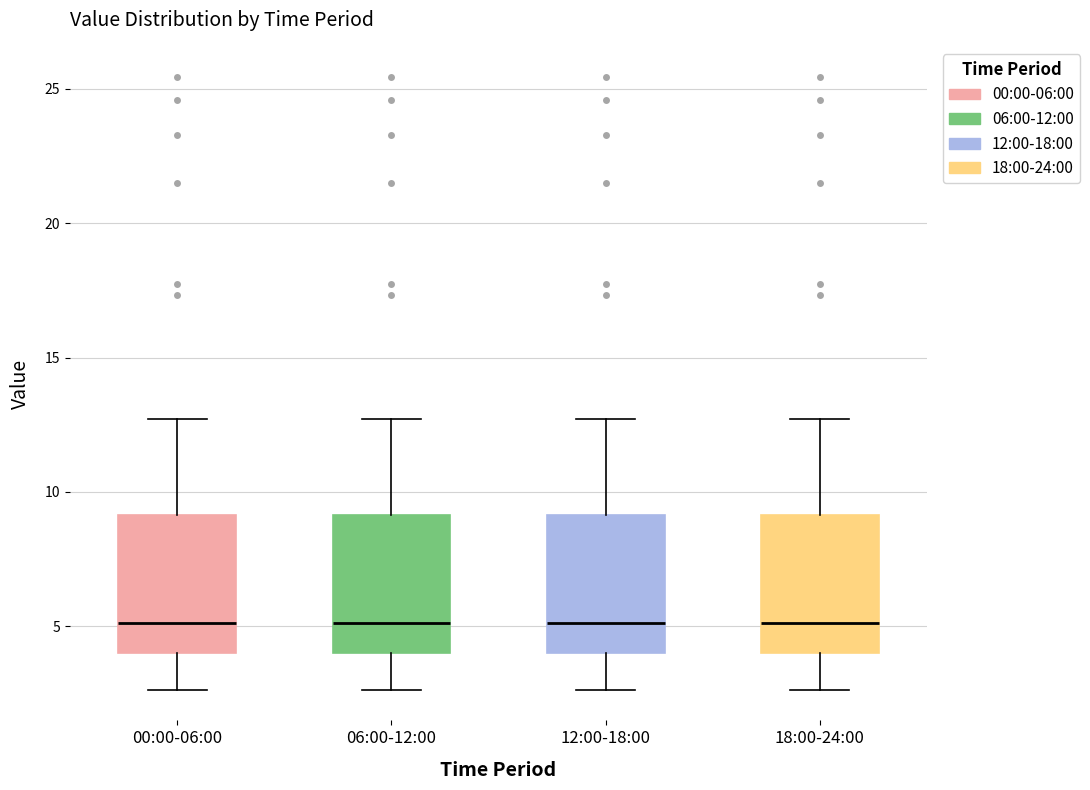

Reading left to right, transcribe this box plot: for each box, give where its median line is, the range the box spans, and where its two whiskers end, as read against the y-axis. The values are not printed on the chart, so give them approximately, as read against the axis.

00:00-06:00: median 5.0, box 4.0 to 9.0, whiskers 2.5 to 12.5
06:00-12:00: median 5.0, box 4.0 to 9.0, whiskers 2.5 to 12.5
12:00-18:00: median 5.0, box 4.0 to 9.0, whiskers 2.5 to 12.5
18:00-24:00: median 5.0, box 4.0 to 9.0, whiskers 2.5 to 12.5